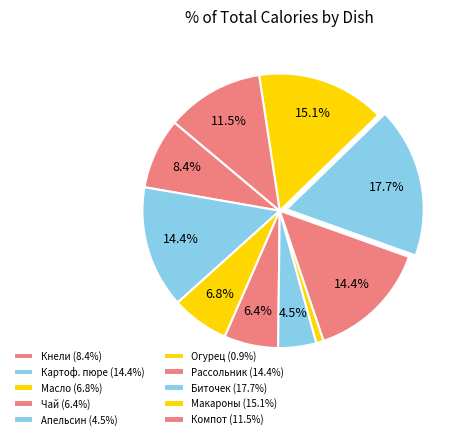

How many slices are in this pie chart?

10